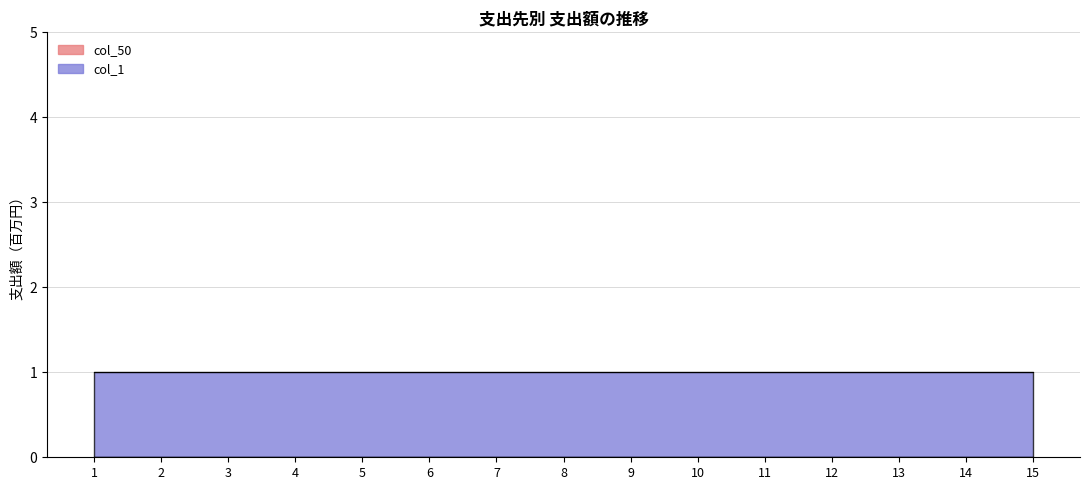

Reading left to right, list all the values displayed in this chart.

col_50: 0	0	0	0	0	0	0	0	0	0	0	0	0	0	0
col_1: 1	1	1	1	1	1	1	1	1	1	1	1	1	1	1